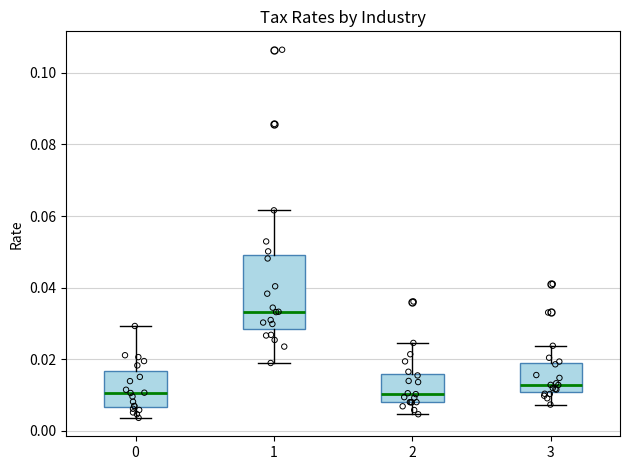

Comparing the boxes themselves (not the whiskers), which one is the tallest?

1